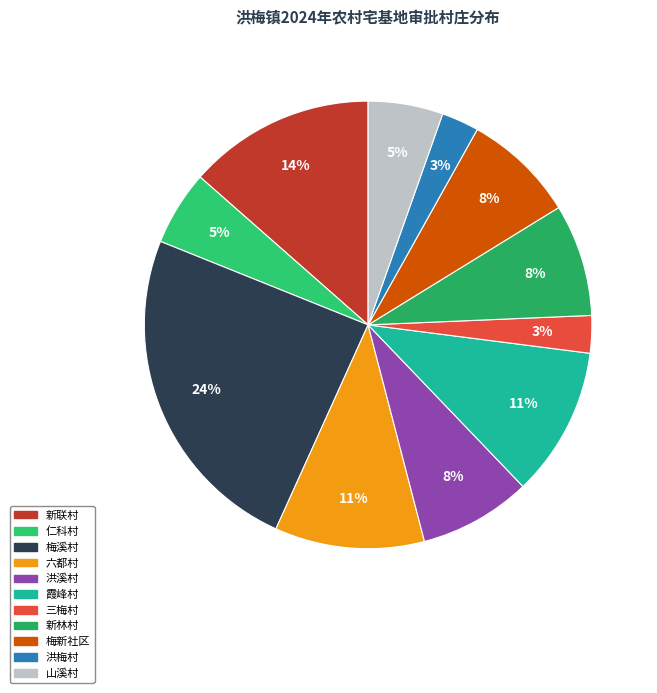

To the nearest percent, what is the difference between the 三梅村 and 梅新社区 slice percentages?

5%